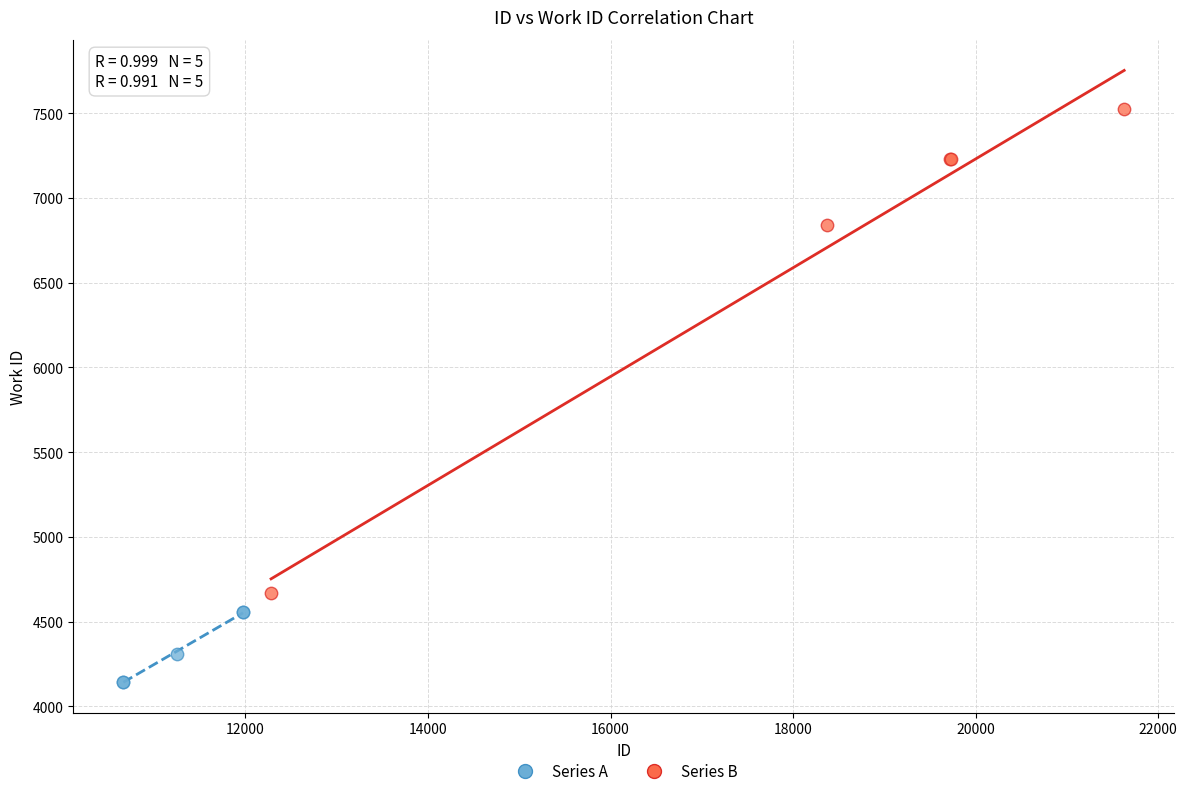

Which series contains the lowest Y value?

Series A